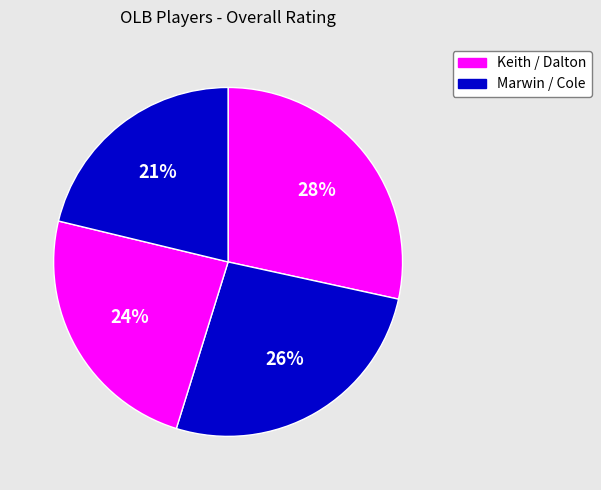

How many slices are in this pie chart?

4